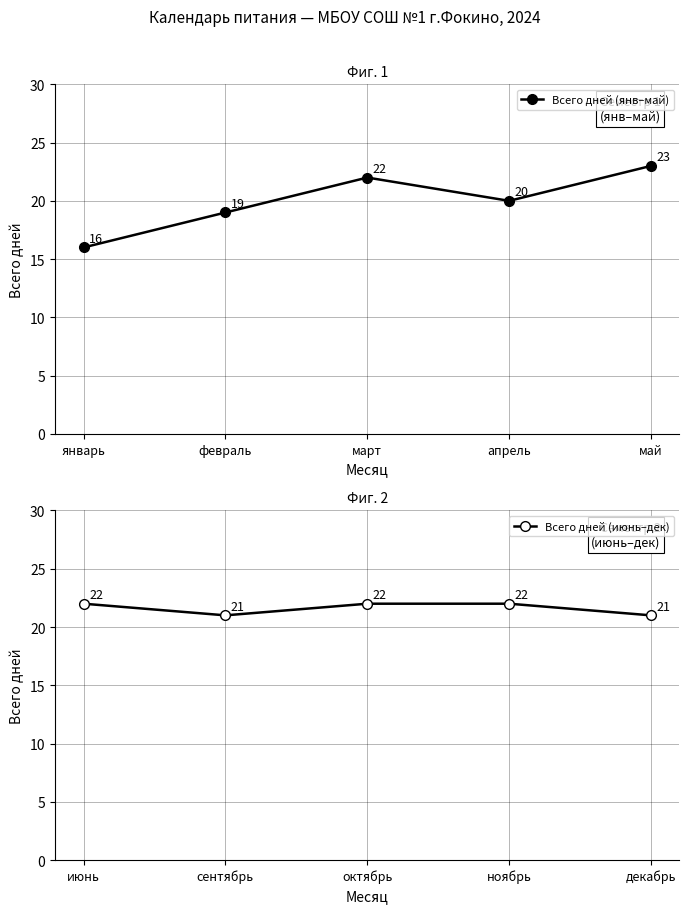

What is the difference between the maximum and minimum values in the Всего дней (июнь–дек) series?

1